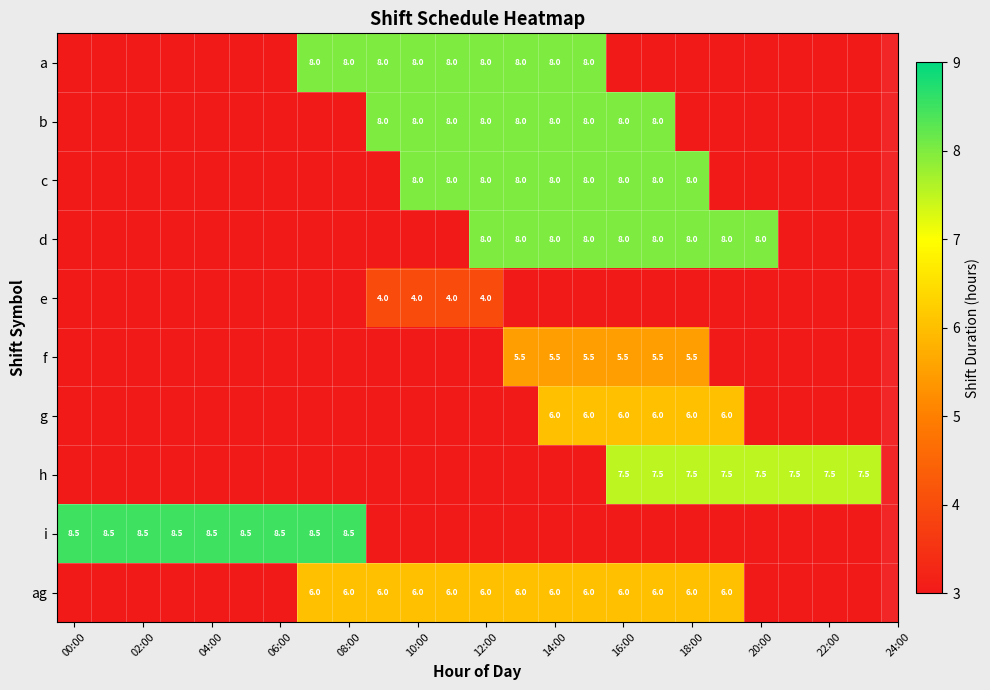

Is it true that f equals 9.3 at 16:00?

False